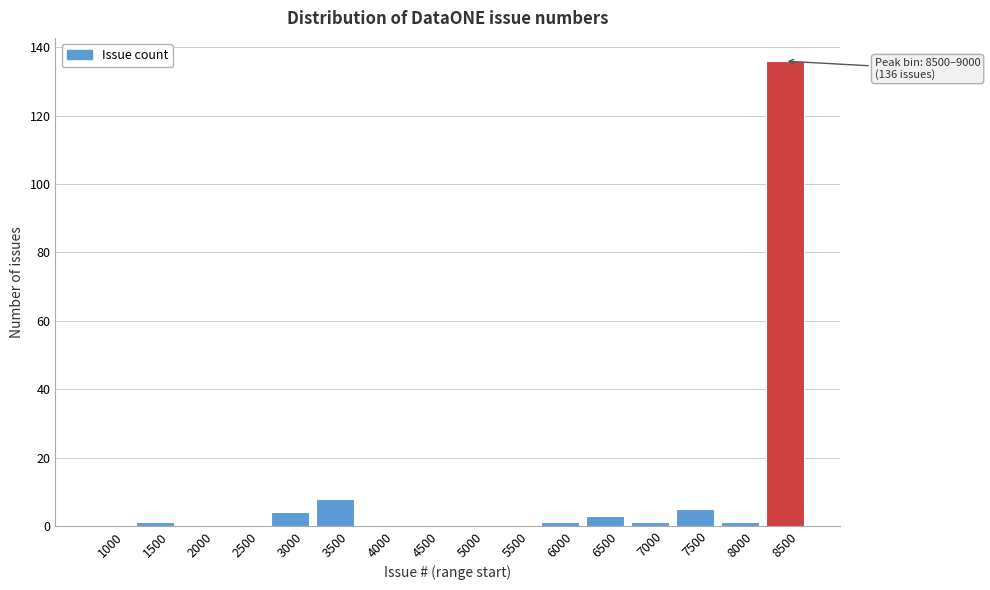

Reading left to right, transcribe all the data shown in this chart.

1000=0	1500=1	2000=0	2500=0	3000=4	3500=8	4000=0	4500=0	5000=0	5500=0	6000=1	6500=3	7000=1	7500=5	8000=1	8500=136